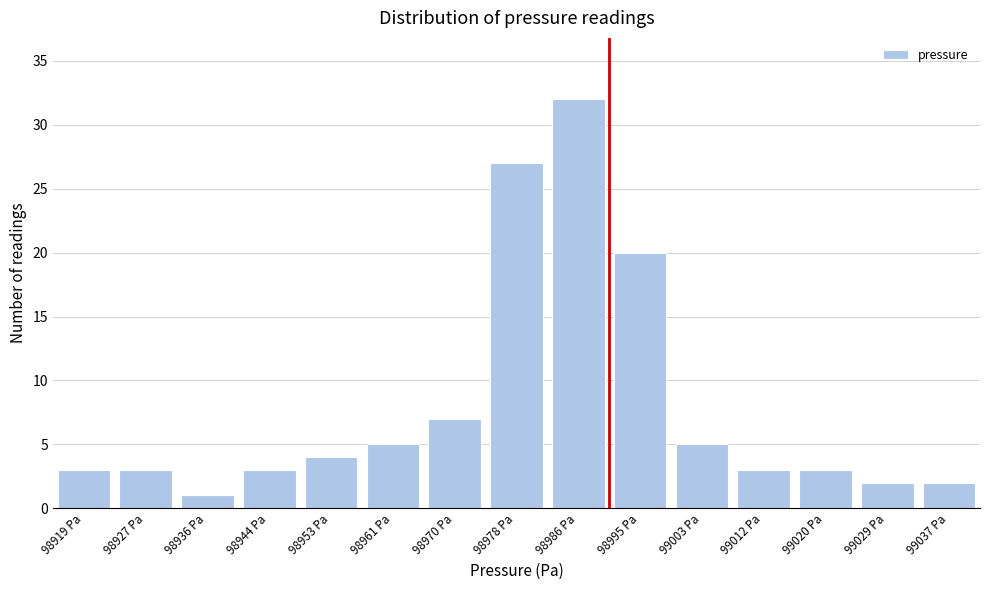

Reading right to left, transcribe all the data shown in this chart.

2	2	3	3	5	20	32	27	7	5	4	3	1	3	3